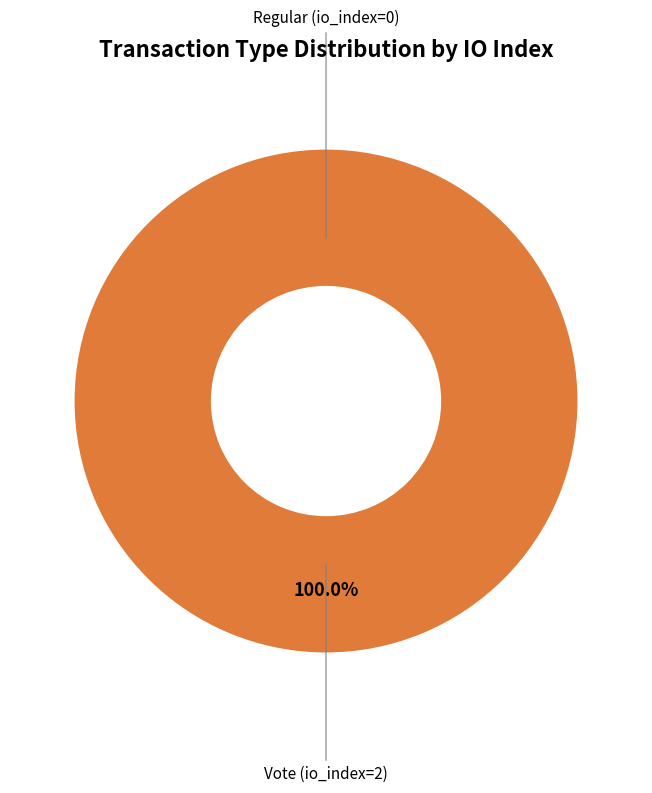

How many slices are in this pie chart?

2